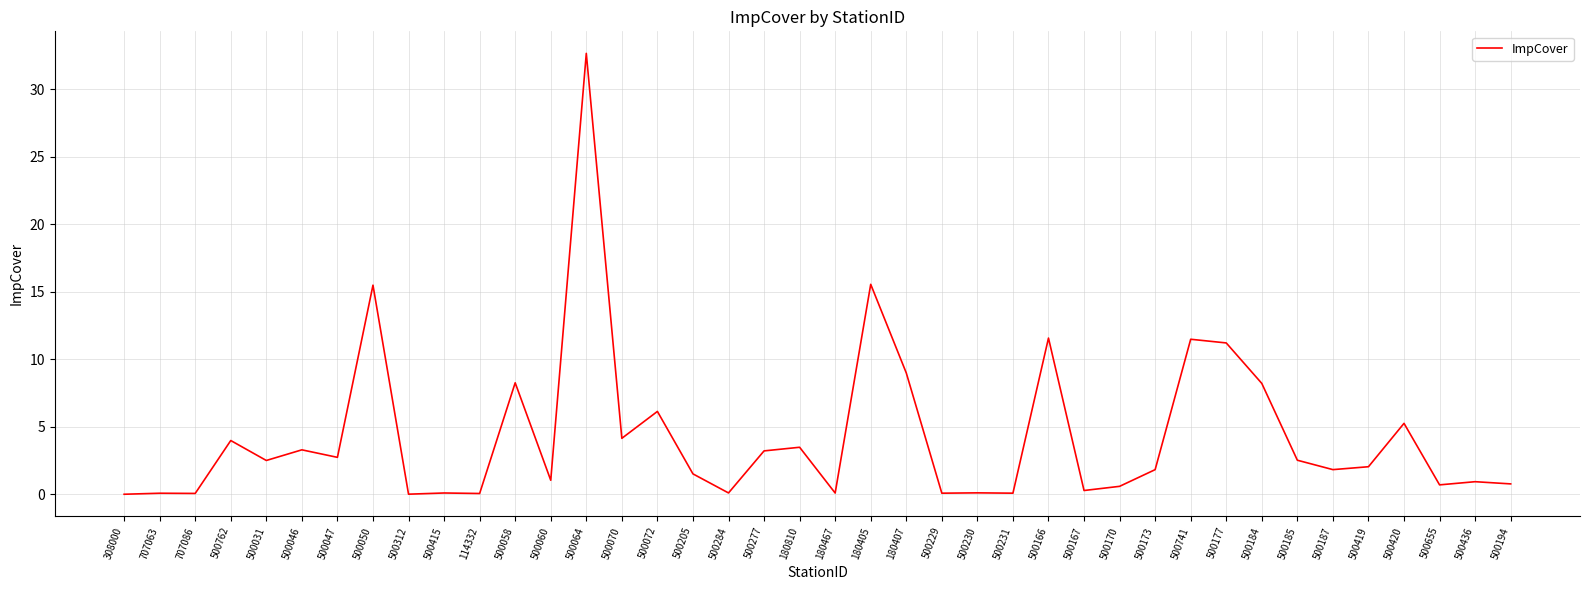

True or false: there are more than 0 points higher than both neighbors.

True